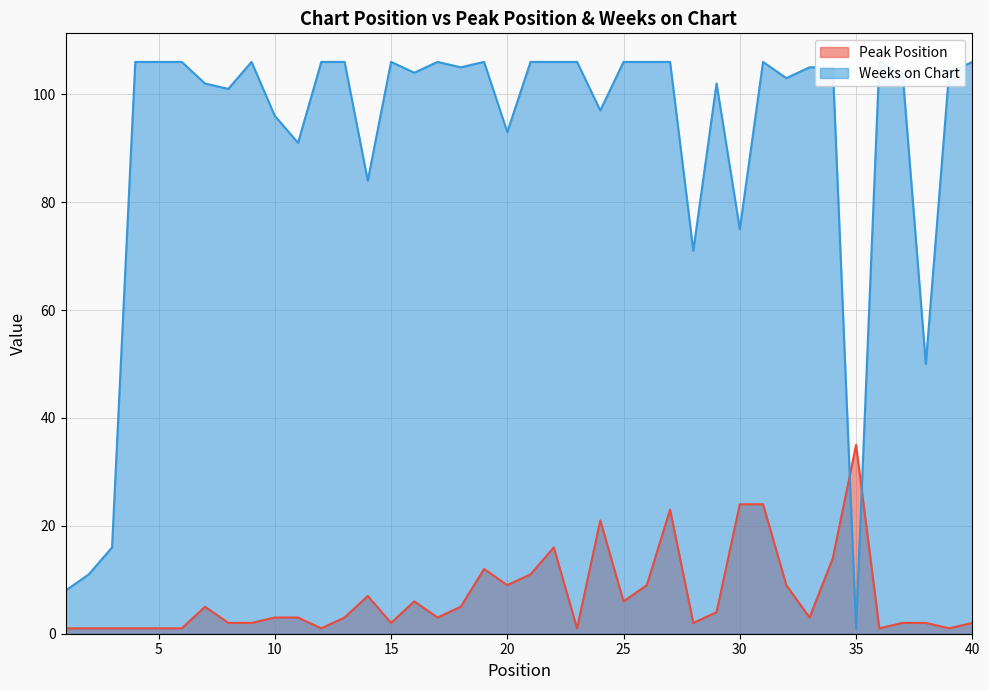

List the labels in order of Peak Position value, largest first.

35, 30, 31, 27, 24, 22, 34, 19, 21, 20, 26, 32, 14, 16, 25, 7, 18, 29, 10, 11, 13, 17, 33, 8, 9, 15, 28, 37, 38, 40, 1, 2, 3, 4, 5, 6, 12, 23, 36, 39